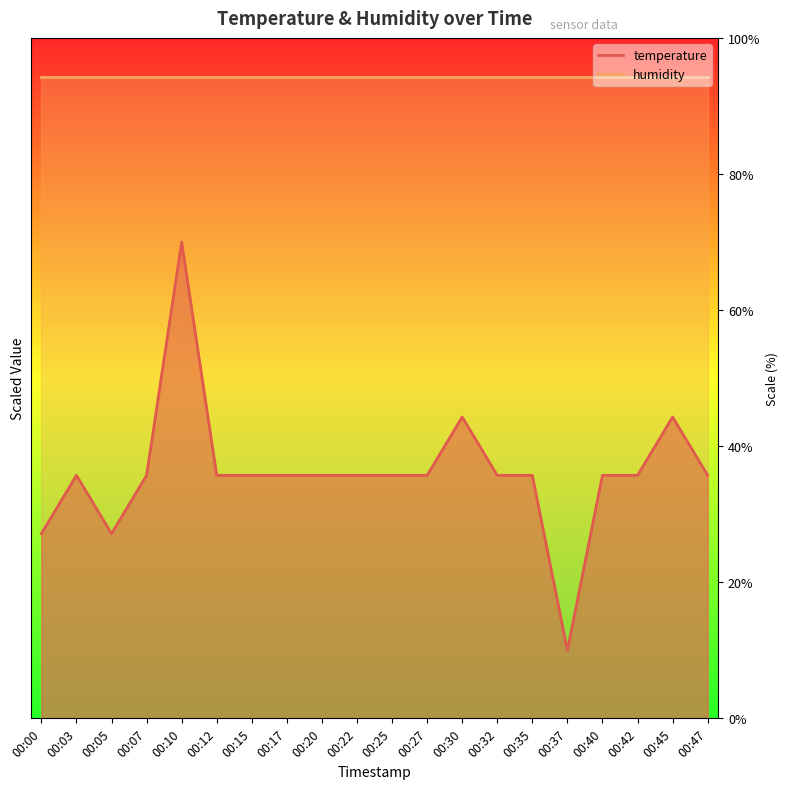

What is the average value?

1.8